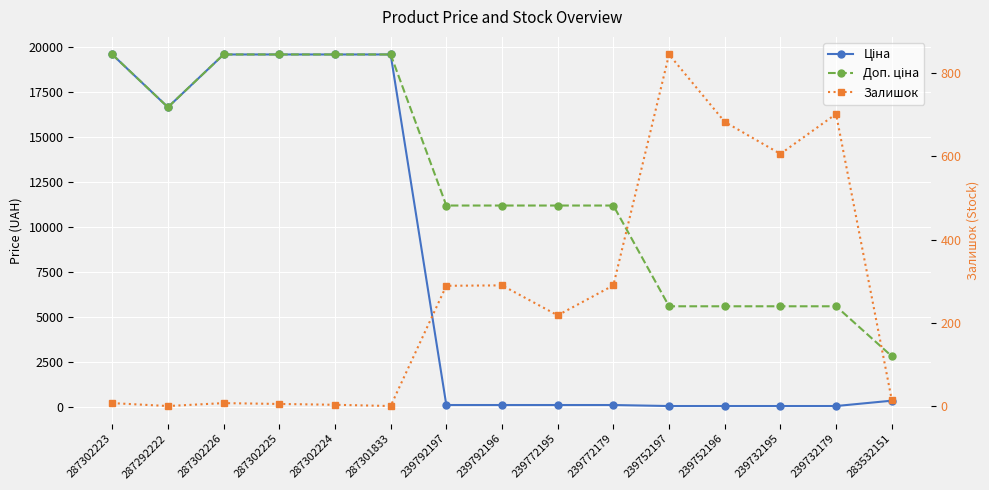

At which category is the sum across all series the highest?

287302223